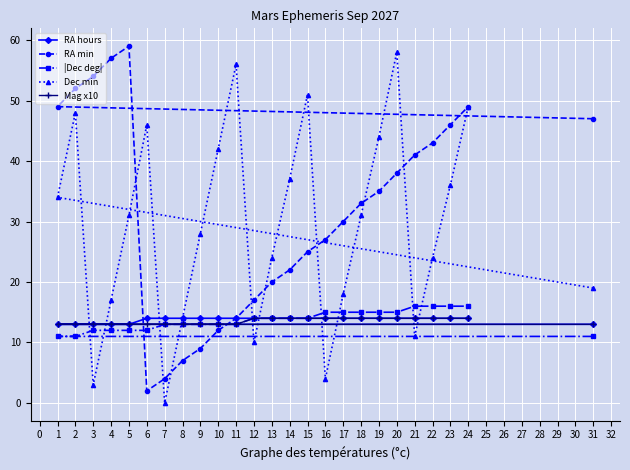

Does the chart display data point markers on the line(s)?

Yes